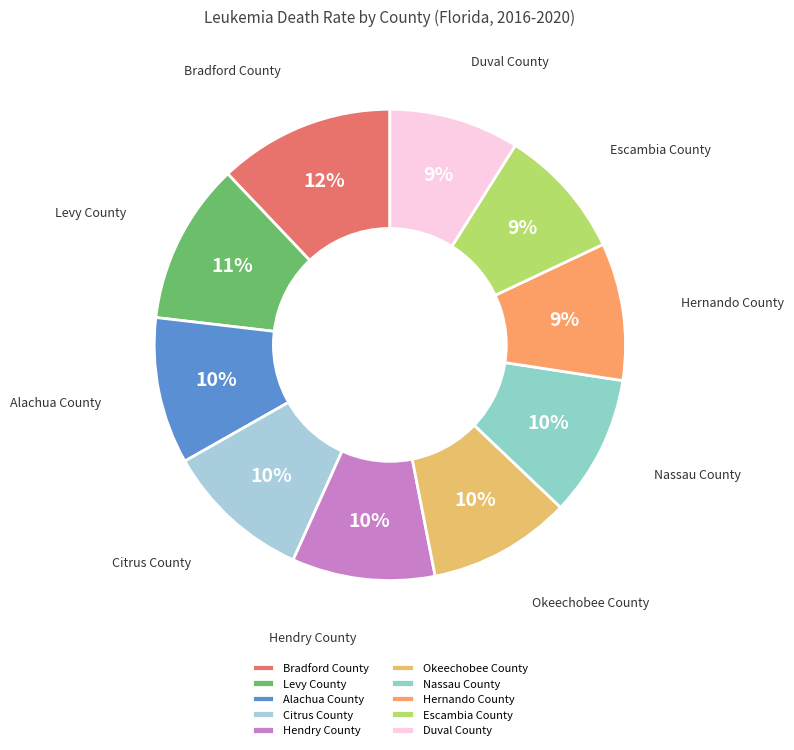

How many segments does this pie chart have?

10